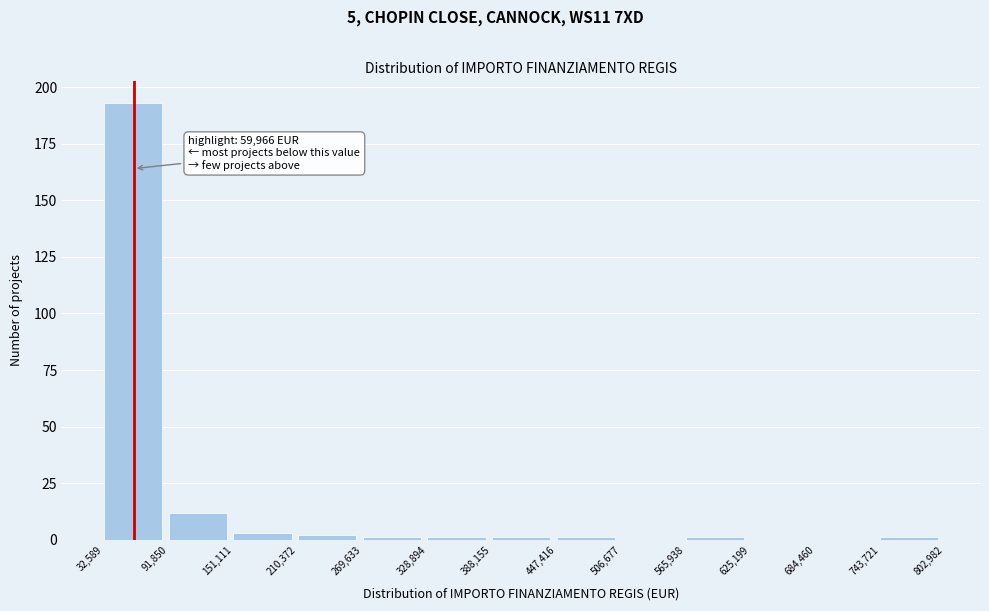

Which range on the x-axis has the tallest bar?

32,589 to 91,850